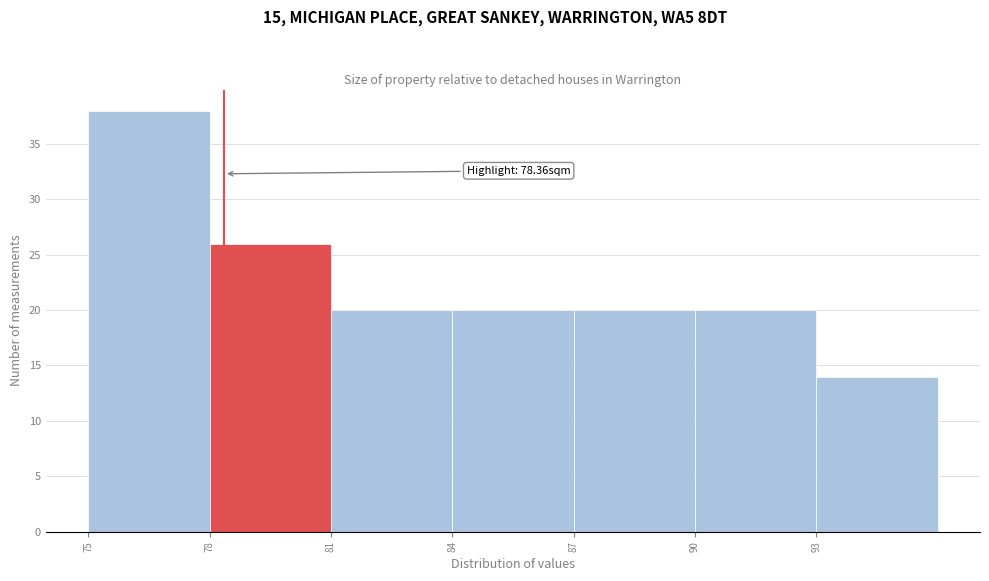

Which range on the x-axis has the tallest bar?

75 to 78